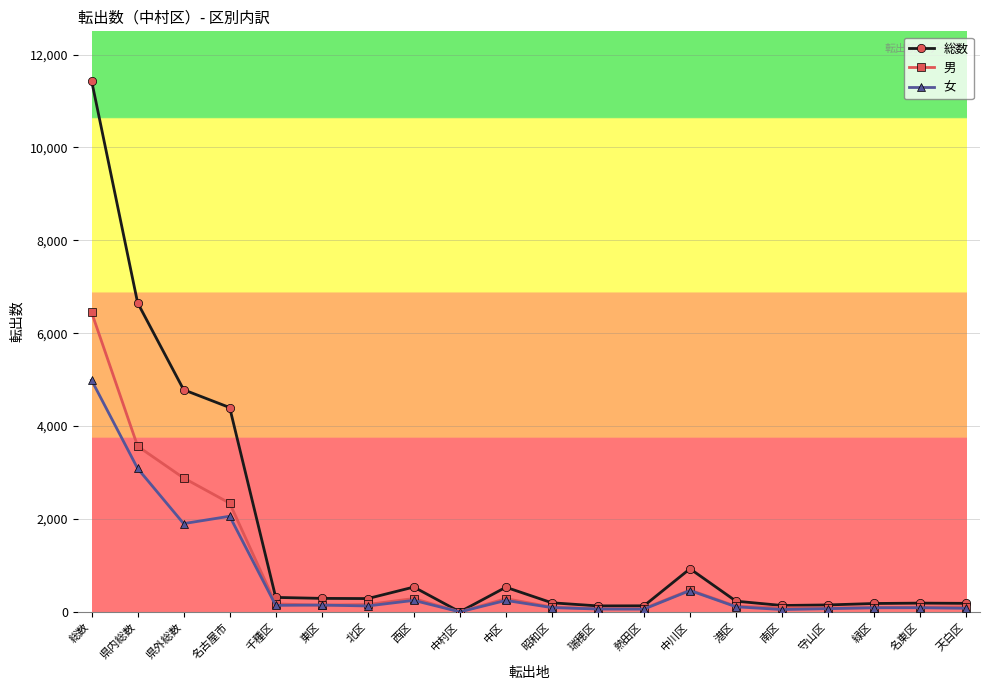

True or false: 女 has more than 1 points higher than both neighbors.

True